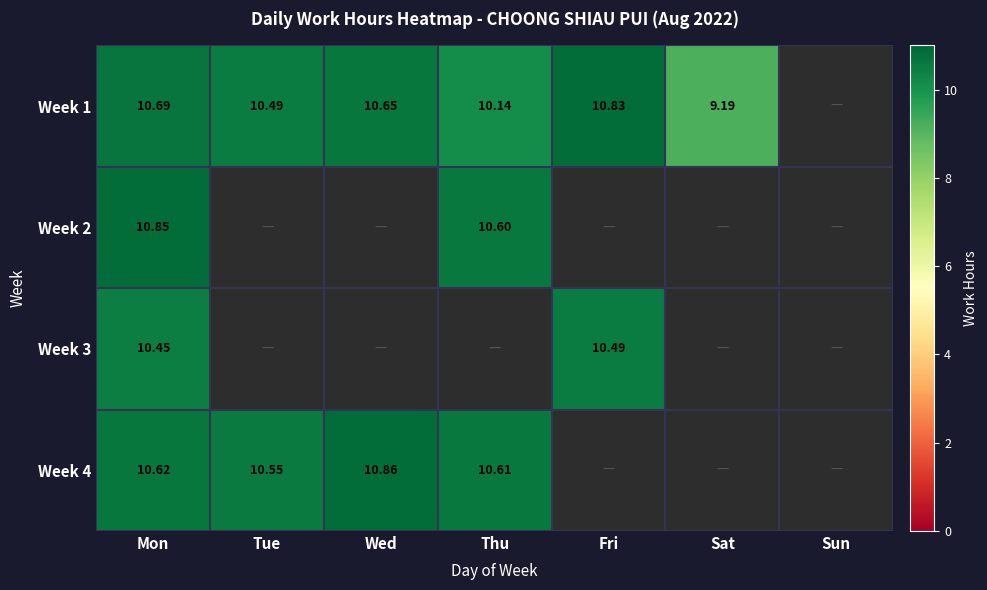

Count the number of data series in this chart.

4